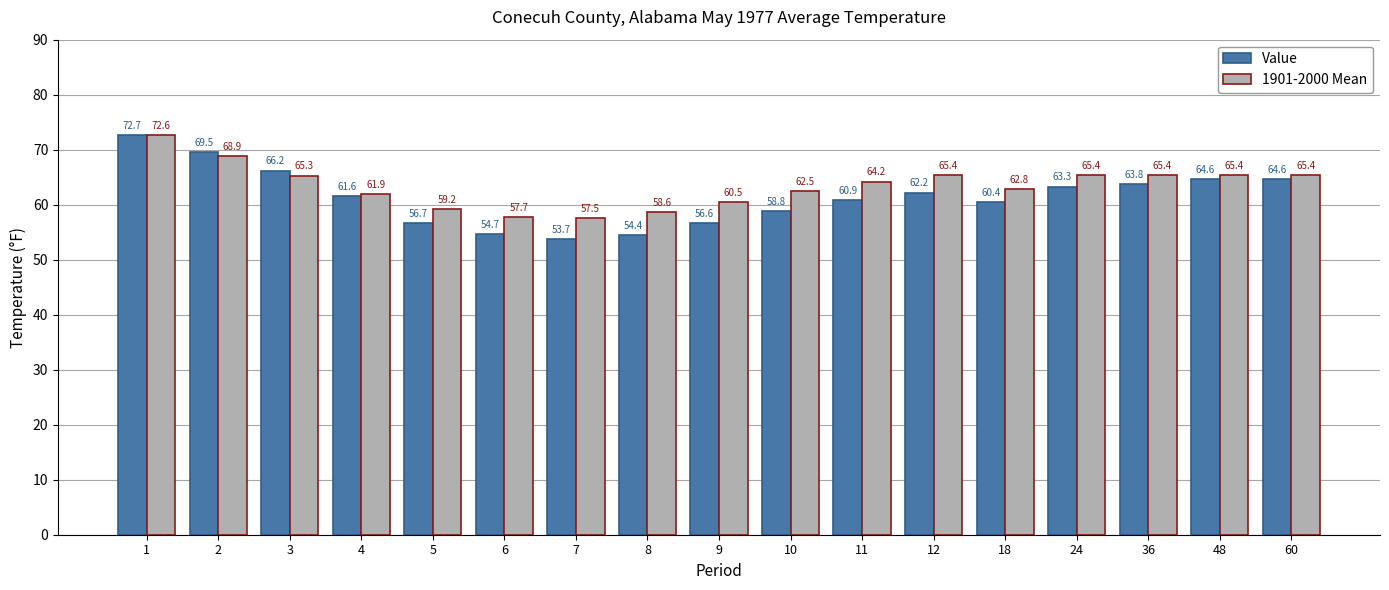

What is the minimum value for Value?

53.7